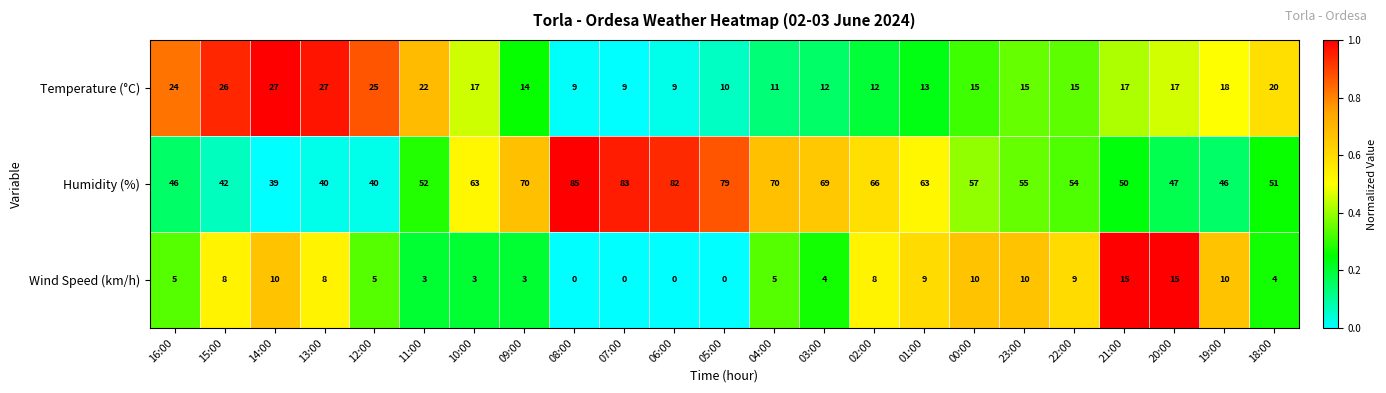

What is the difference between the highest and lowest values at 19:00?

36